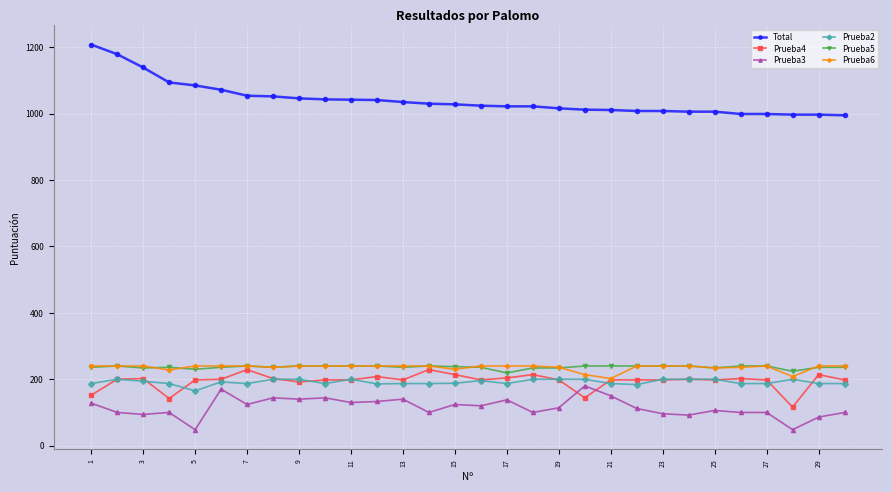

What is the greatest value displayed?

1208